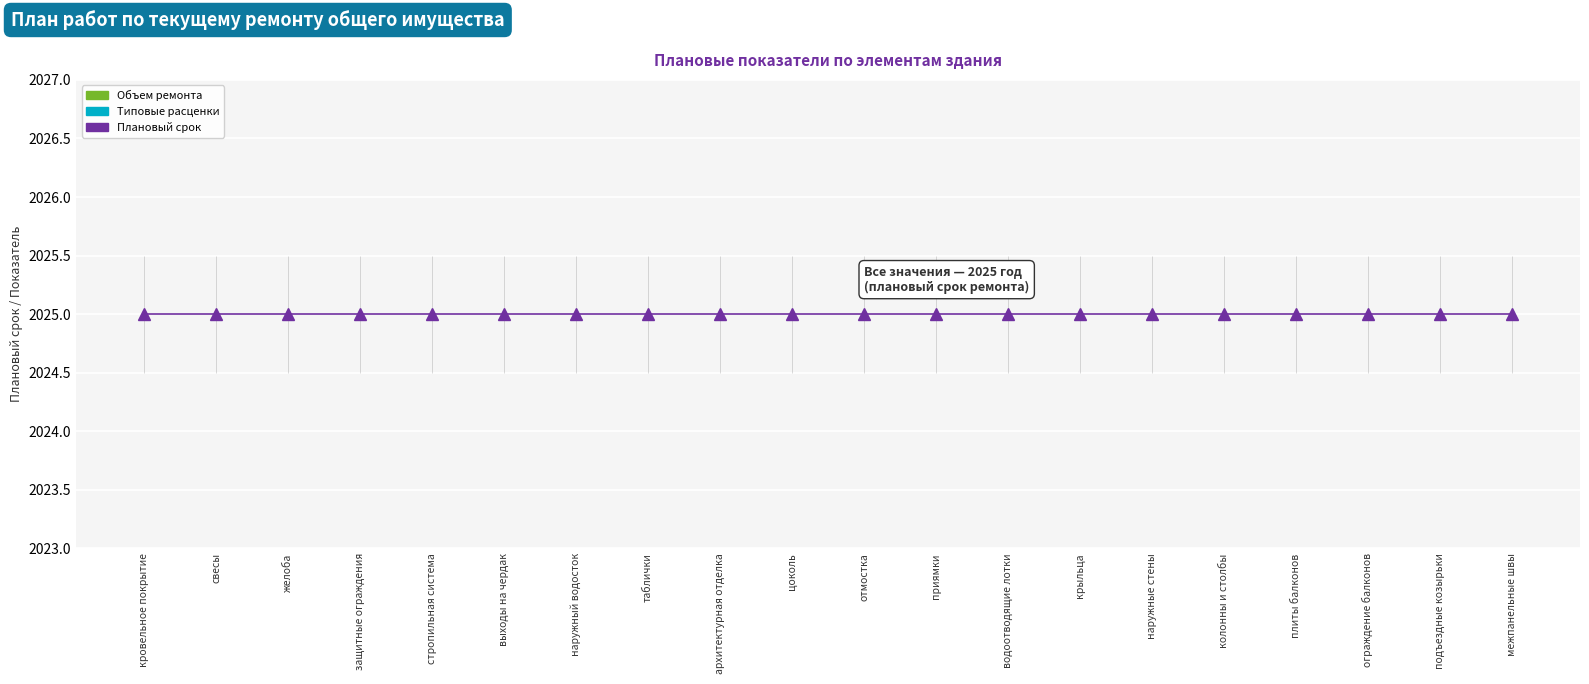

True or false: Типовые расценки and Плановый срок cross at least once.

False